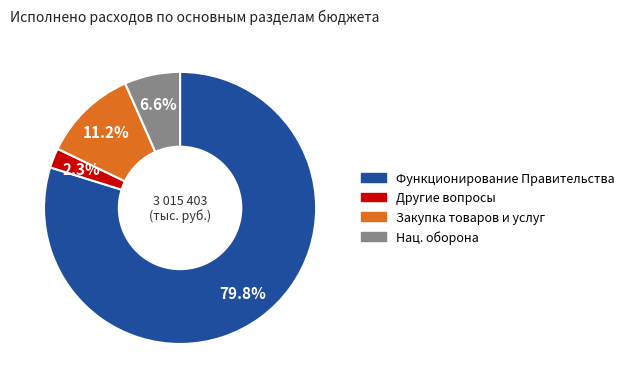

Is there a majority slice in this chart?

Yes